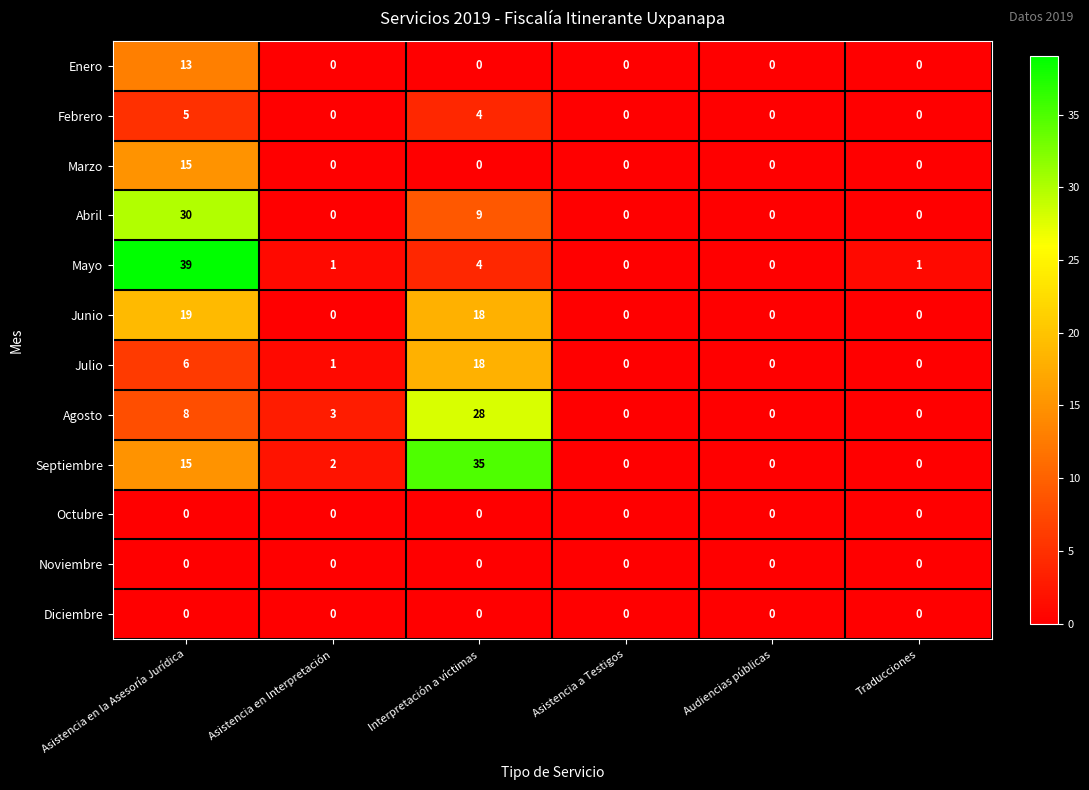

How many data points does each series have?

6